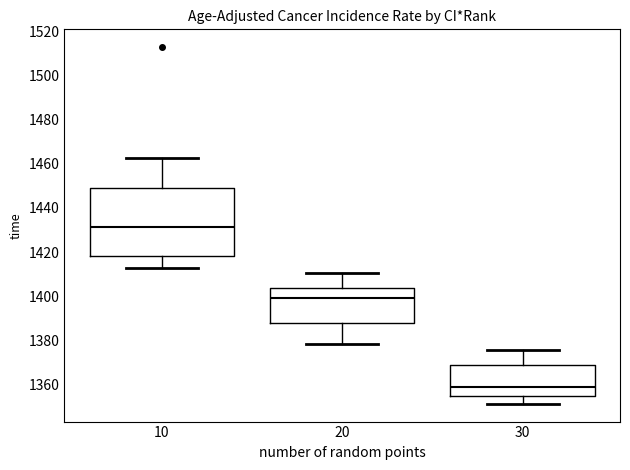

Which box's median line is the highest?

10